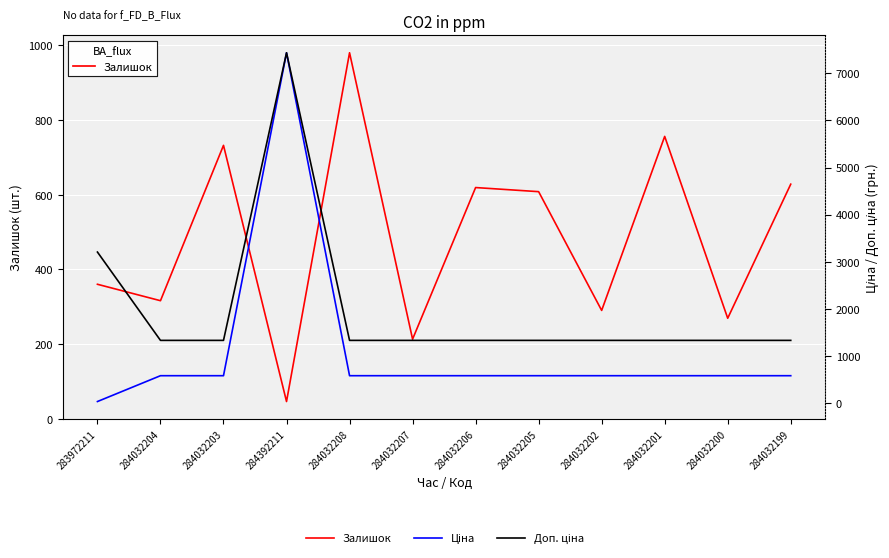

At which label does Ціна reach its minimum?

283972211